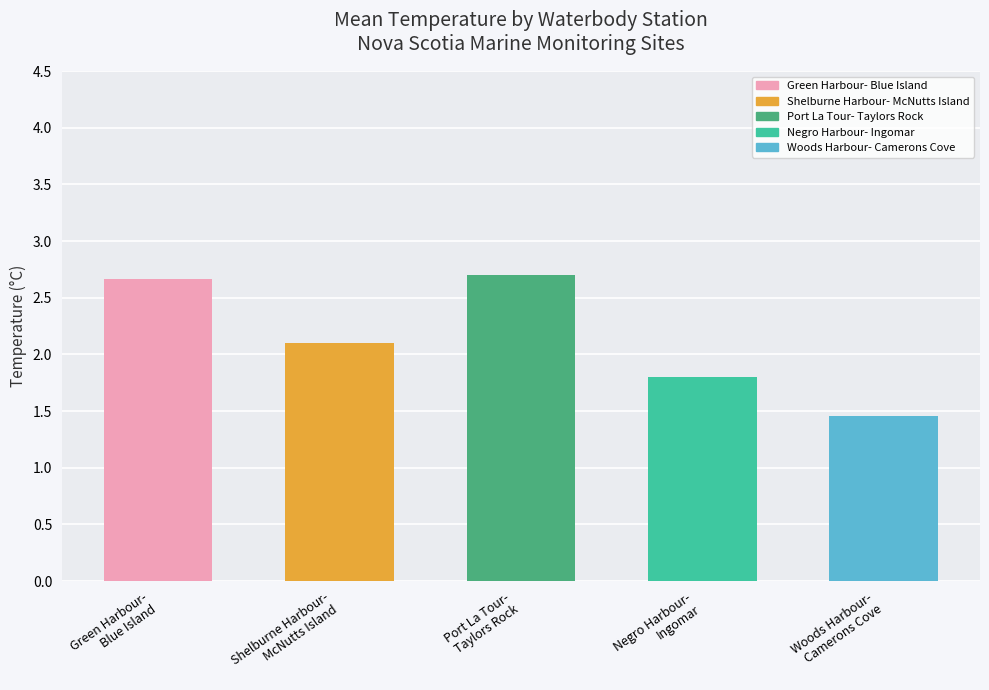

List the labels in order of value, smallest first.

Woods Harbour-
Camerons Cove, Negro Harbour-
Ingomar, Shelburne Harbour-
McNutts Island, Green Harbour-
Blue Island, Port La Tour-
Taylors Rock